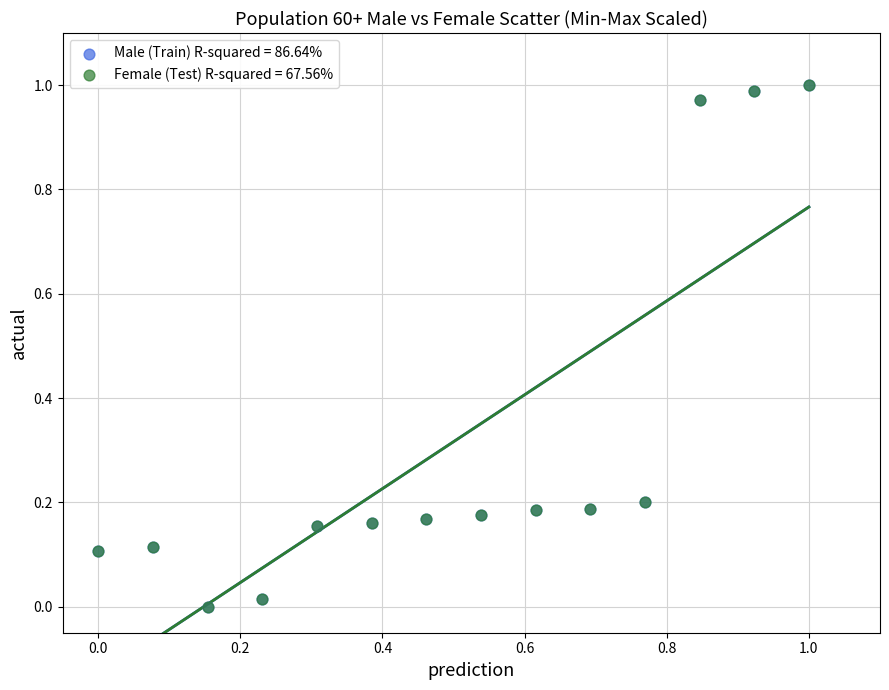

What are all the series names shown in the legend?

Male (Train) R-squared = 86.64%, Female (Test) R-squared = 67.56%